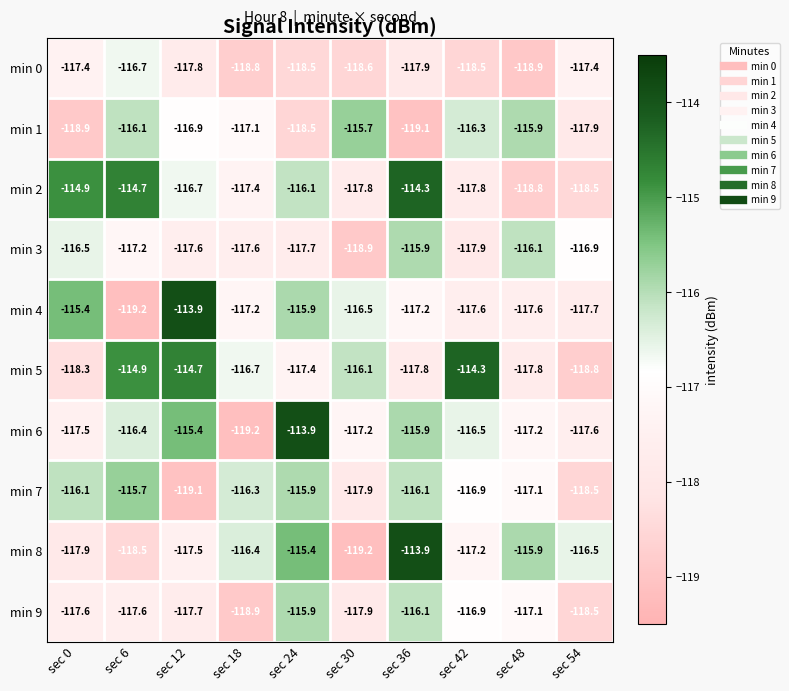

At how many categories does at least one series exceed -118?

10